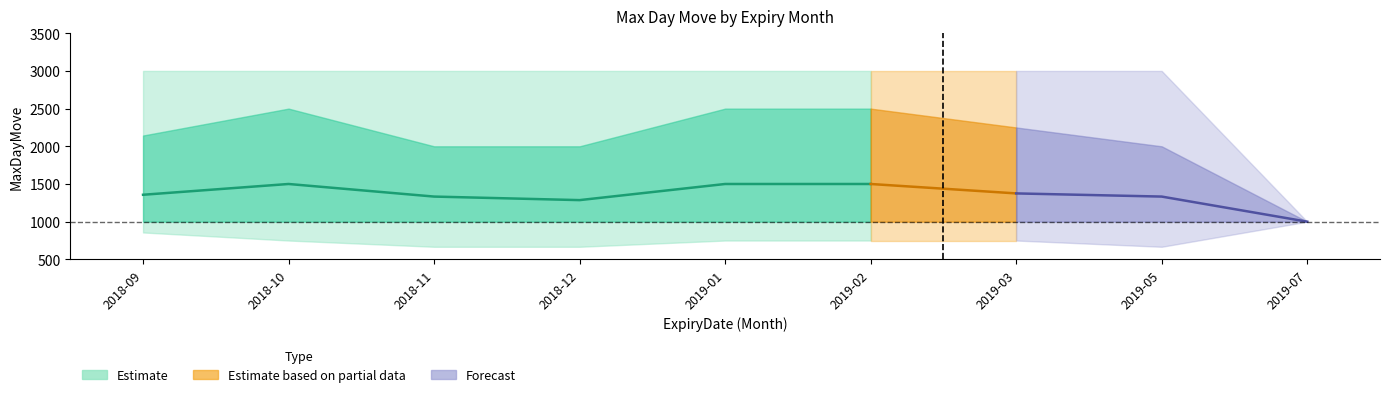

The 2000_mean series shows 2000 at 2018-11. True or false?

True